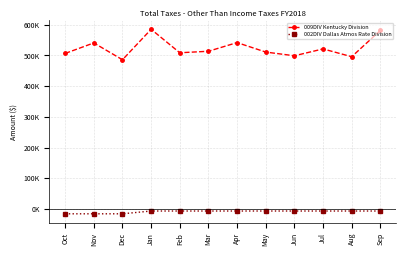

Rank the series by their average value, from highest to lowest.

009DIV Kentucky Division, 002DIV Dallas Atmos Rate Division